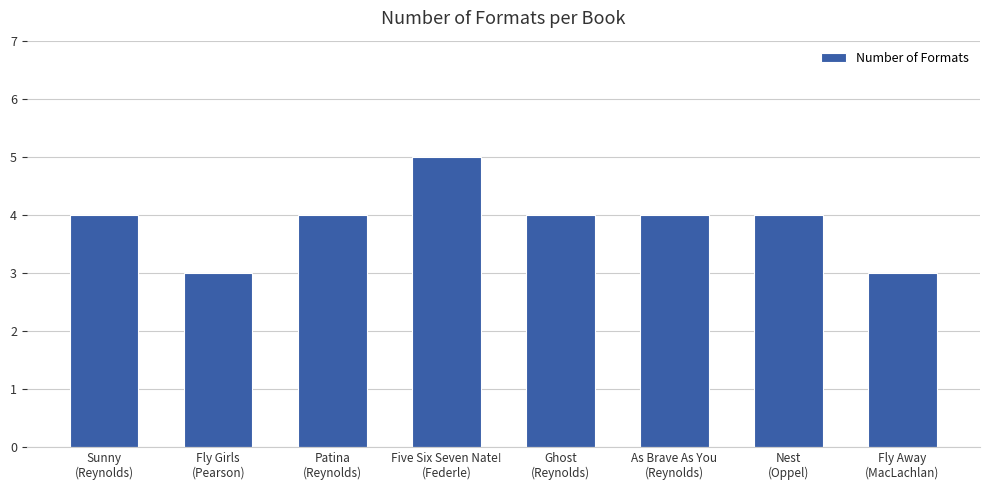

Reading left to right, list all the values displayed in this chart.

Sunny
(Reynolds)=4	Fly Girls
(Pearson)=3	Patina
(Reynolds)=4	Five Six Seven Nate!
(Federle)=5	Ghost
(Reynolds)=4	As Brave As You
(Reynolds)=4	Nest
(Oppel)=4	Fly Away
(MacLachlan)=3